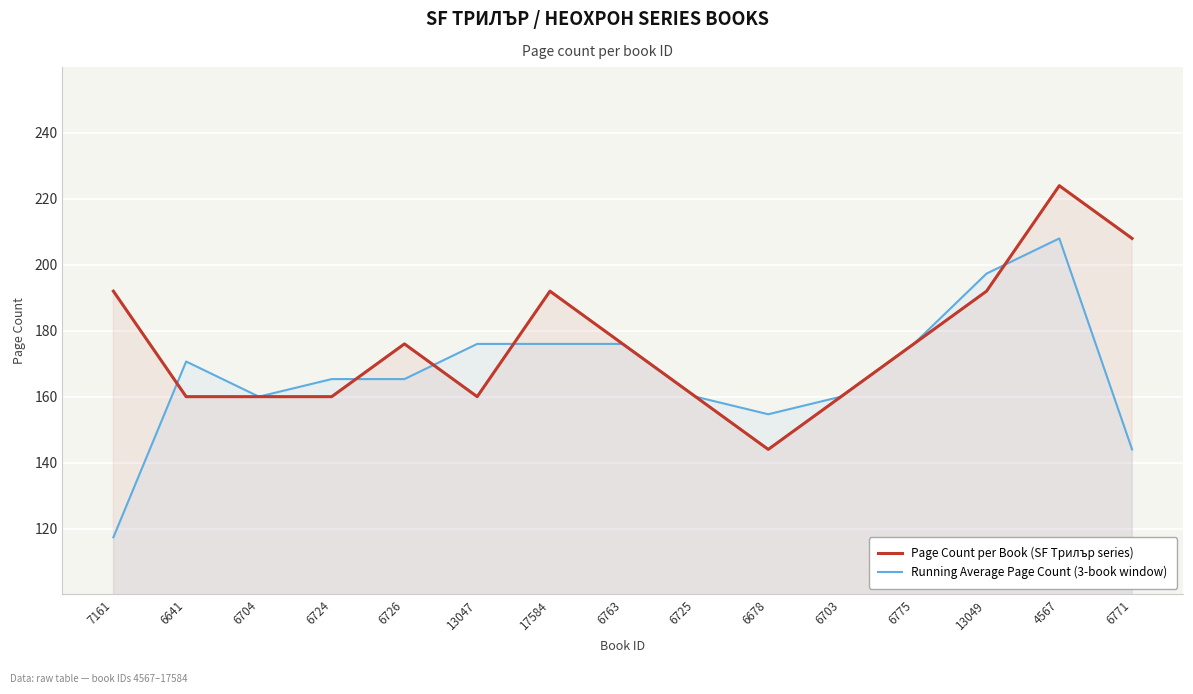

Does the chart display data point markers on the line(s)?

No